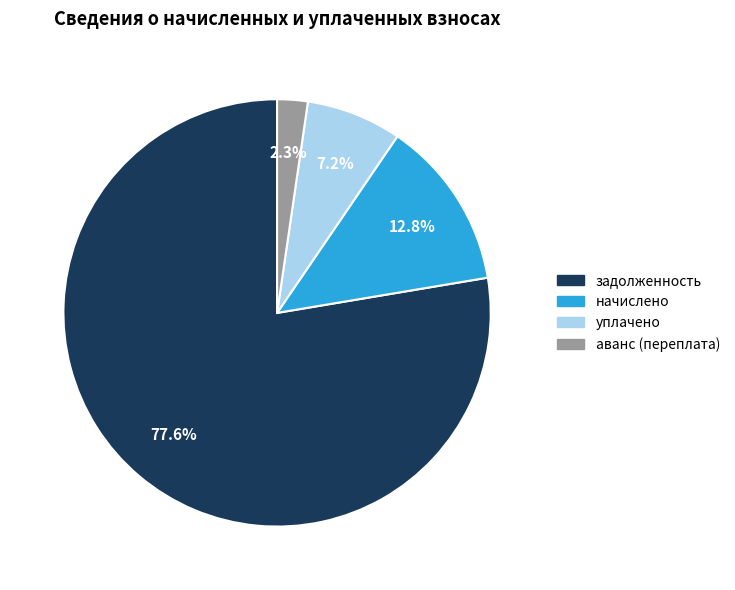

Is there any slice that represents more than half of the pie?

Yes